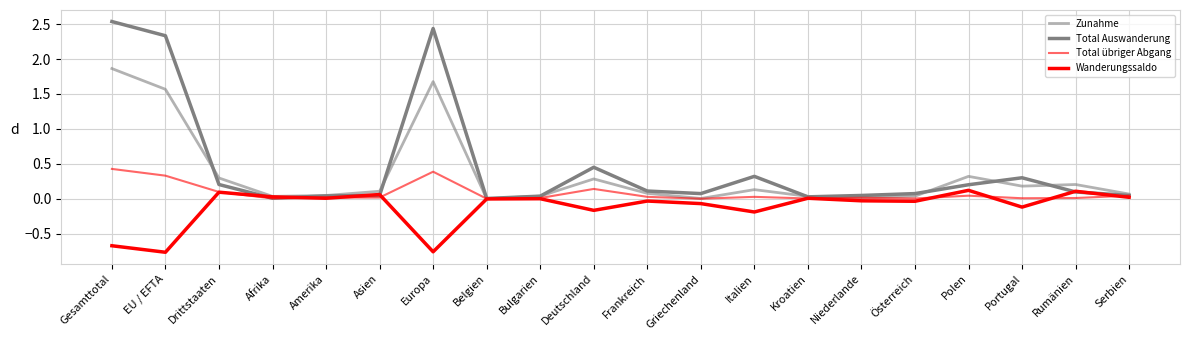

Reading left to right, transcribe all the data shown in this chart.

Zunahme: 1.9	1.6	0.3	0.0	0.0	0.1	1.7	0.0	0.0	0.3	0.1	0.0	0.1	0.0	0.0	0.0	0.3	0.2	0.2	0.1
Total Auswanderung: 2.5	2.3	0.2	0.0	0.0	0.0	2.4	0.0	0.0	0.5	0.1	0.1	0.3	0.0	0.0	0.1	0.2	0.3	0.1	0.0
Total übriger Abgang: 0.4	0.3	0.1	0.0	0.0	0.0	0.4	0.0	0.0	0.1	0.0	0.0	0.0	0.0	0.0	0.0	0.0	0.0	0.0	0.0
Wanderungssaldo: -0.7	-0.8	0.1	0.0	0.0	0.1	-0.8	-0.0	0.0	-0.2	-0.0	-0.1	-0.2	0.0	-0.0	-0.0	0.1	-0.1	0.1	0.0